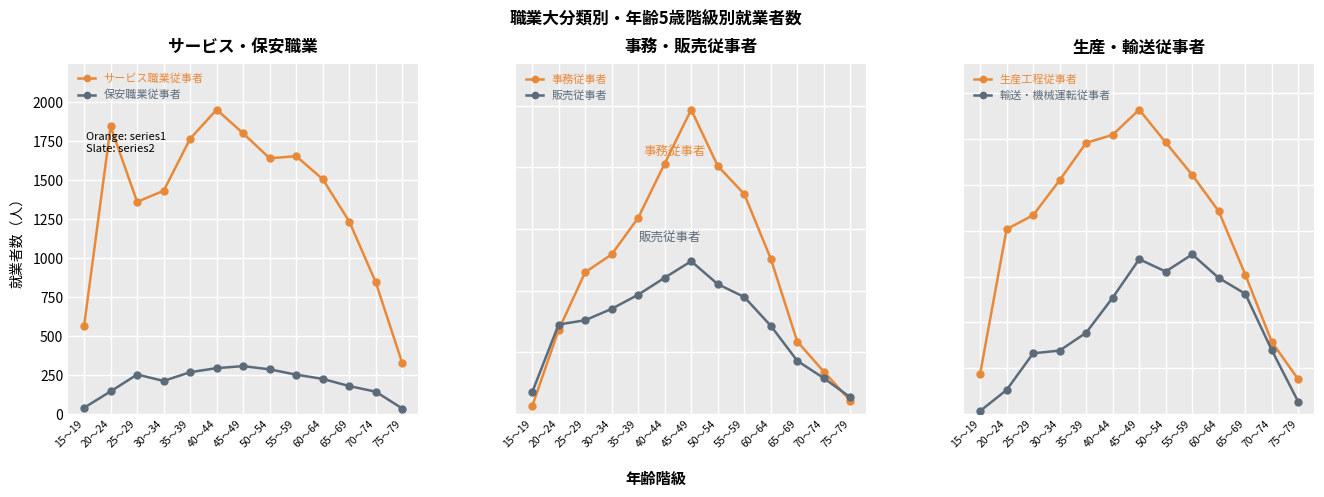

The 販売従事者 series shows 448 at 60～64. True or false?

False